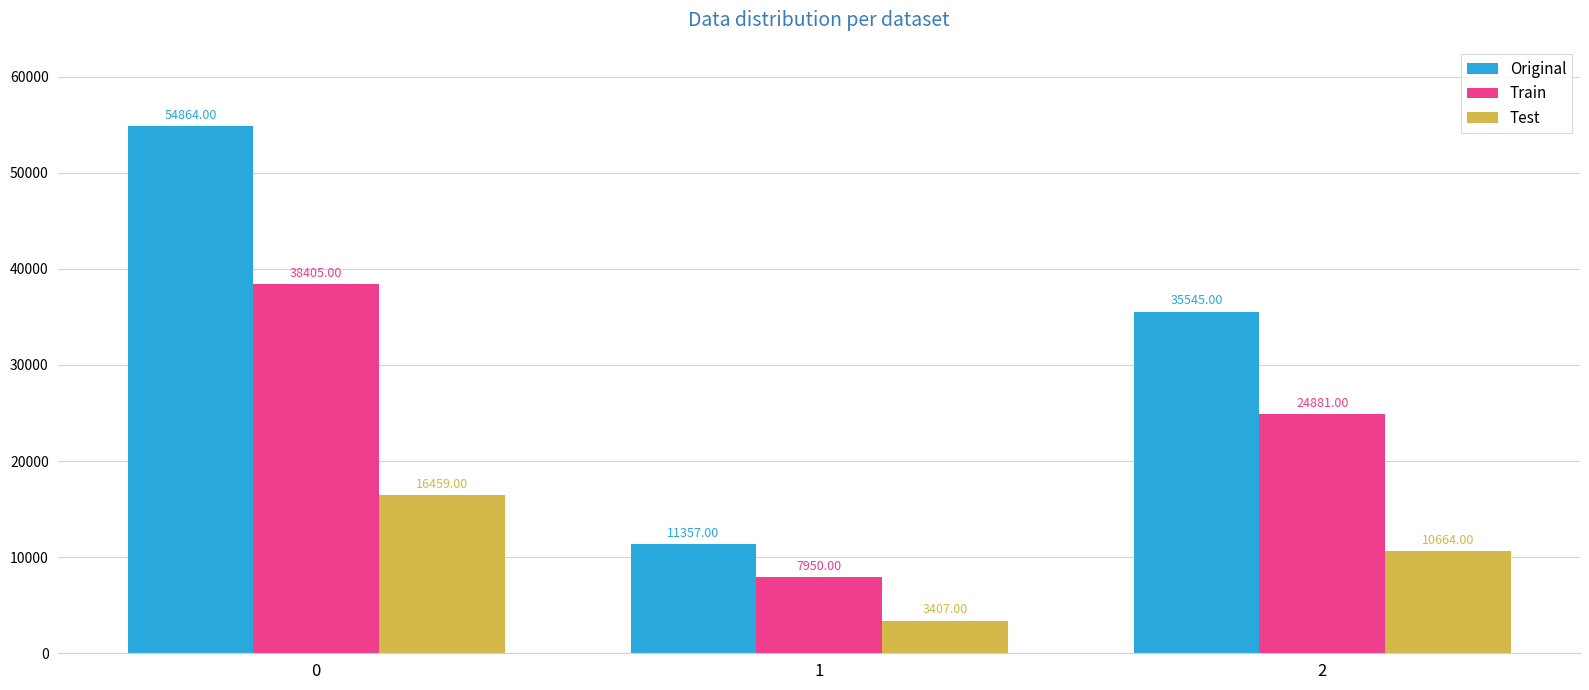

True or false: Train has a value of 17682 at 0.

False